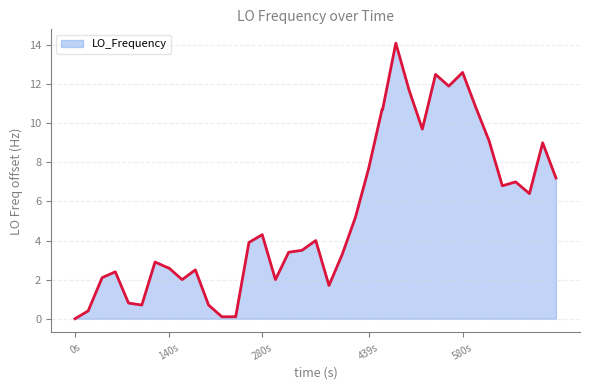

What is the difference between the maximum and minimum values?

14.1